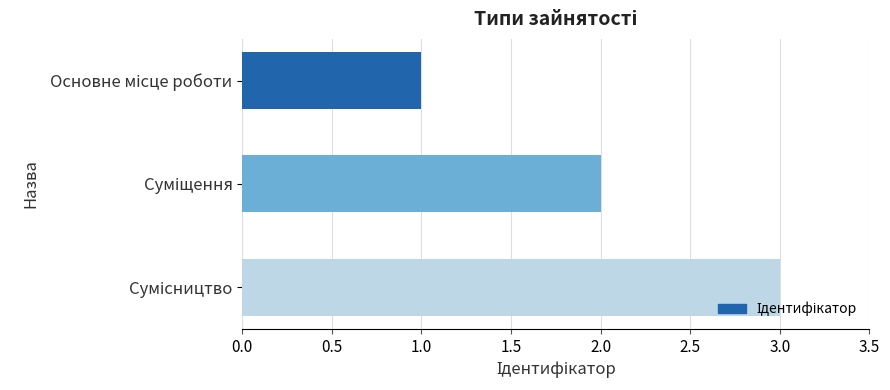

What is the maximum value shown in the chart?

3